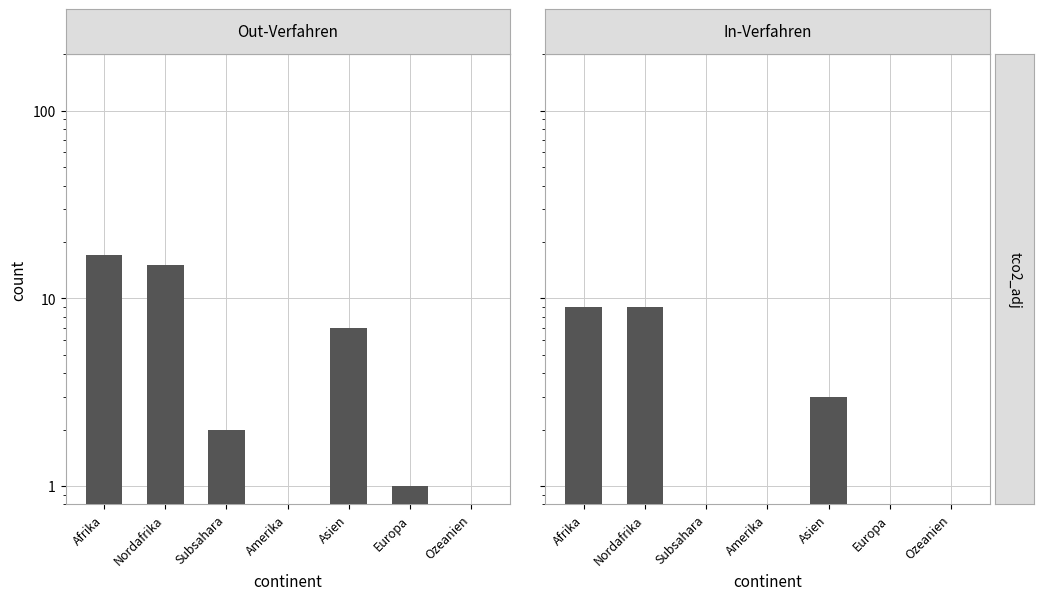

How many categories are shown in the chart?

7